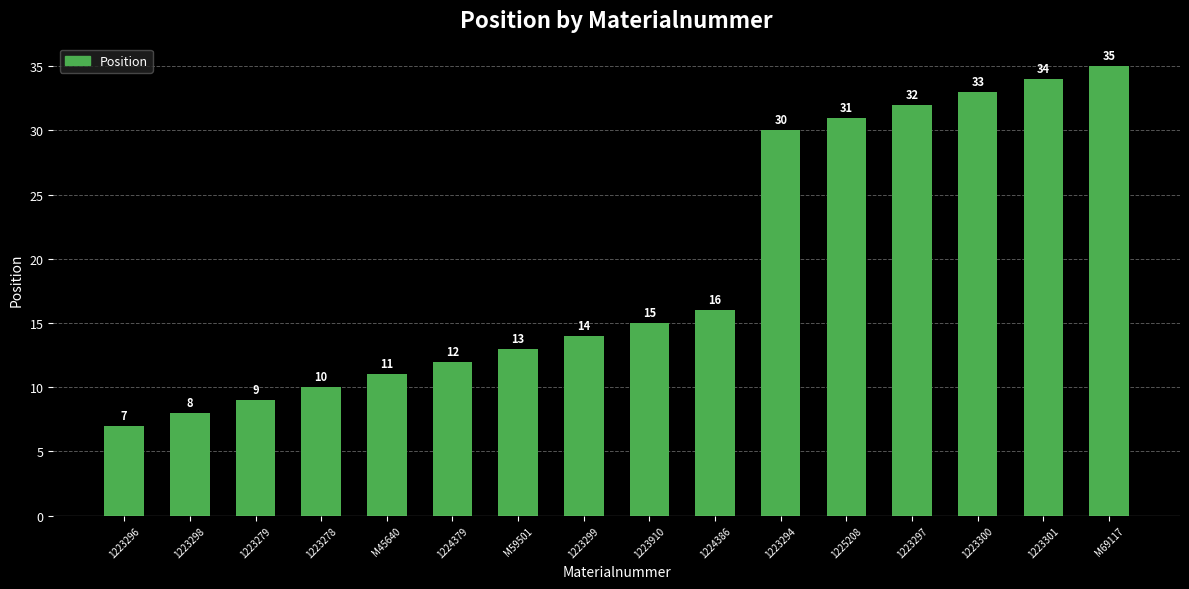

What is the sum of all values?

310